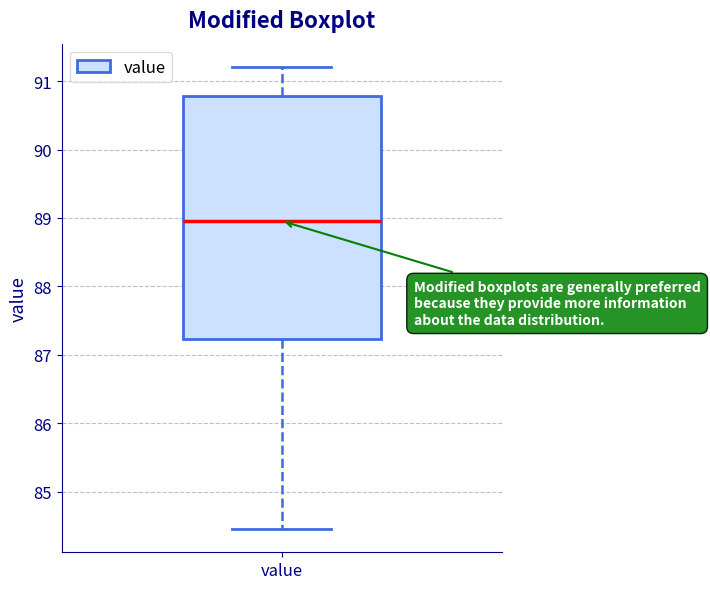

Read this box plot against the y-axis: the position of the median line, the range covered by the box, and the ends of both whiskers. The values are not printed on the chart, so give them approximately, as read against the axis.

median 89.0, box 87.2 to 90.8, whiskers 84.5 to 91.2